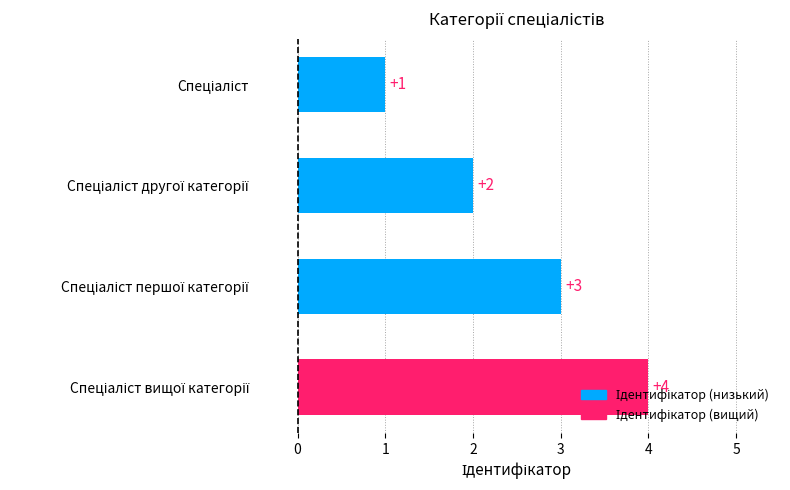

How many data points are less than 3?

2